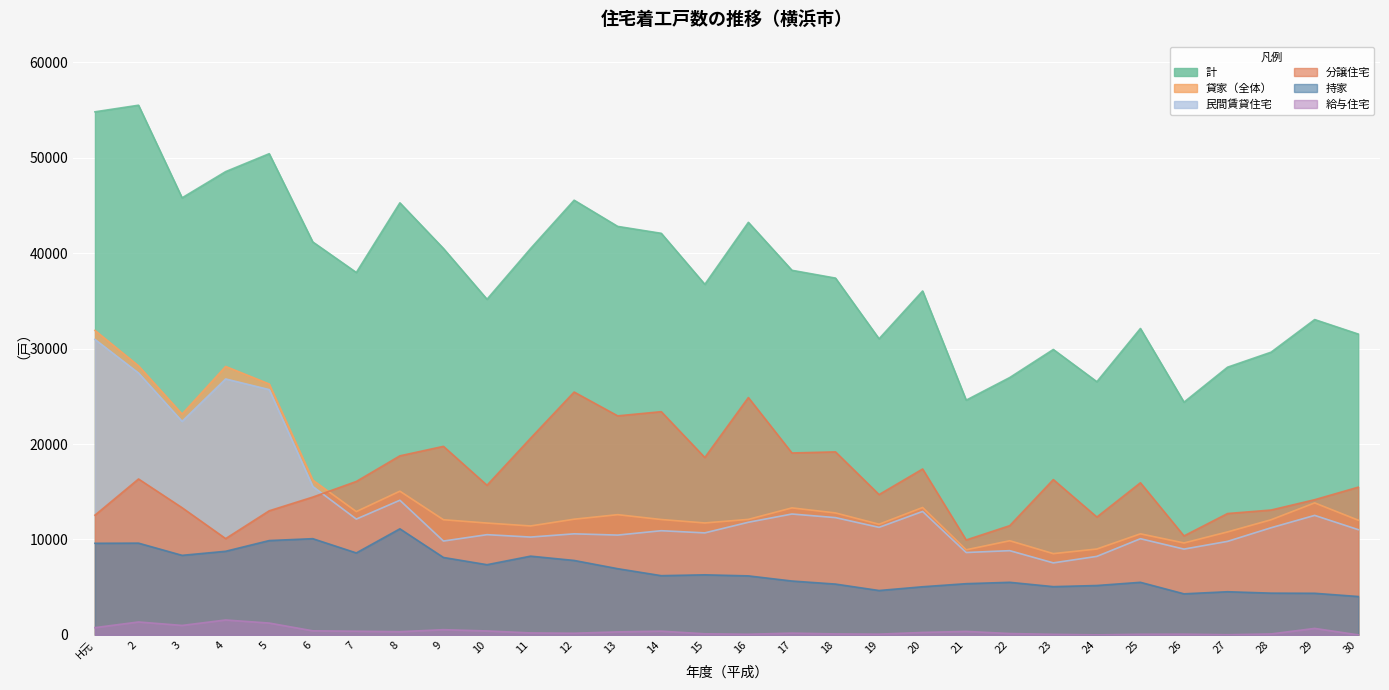

The 民間賃貸住宅 series shows 10255 at 11. True or false?

True